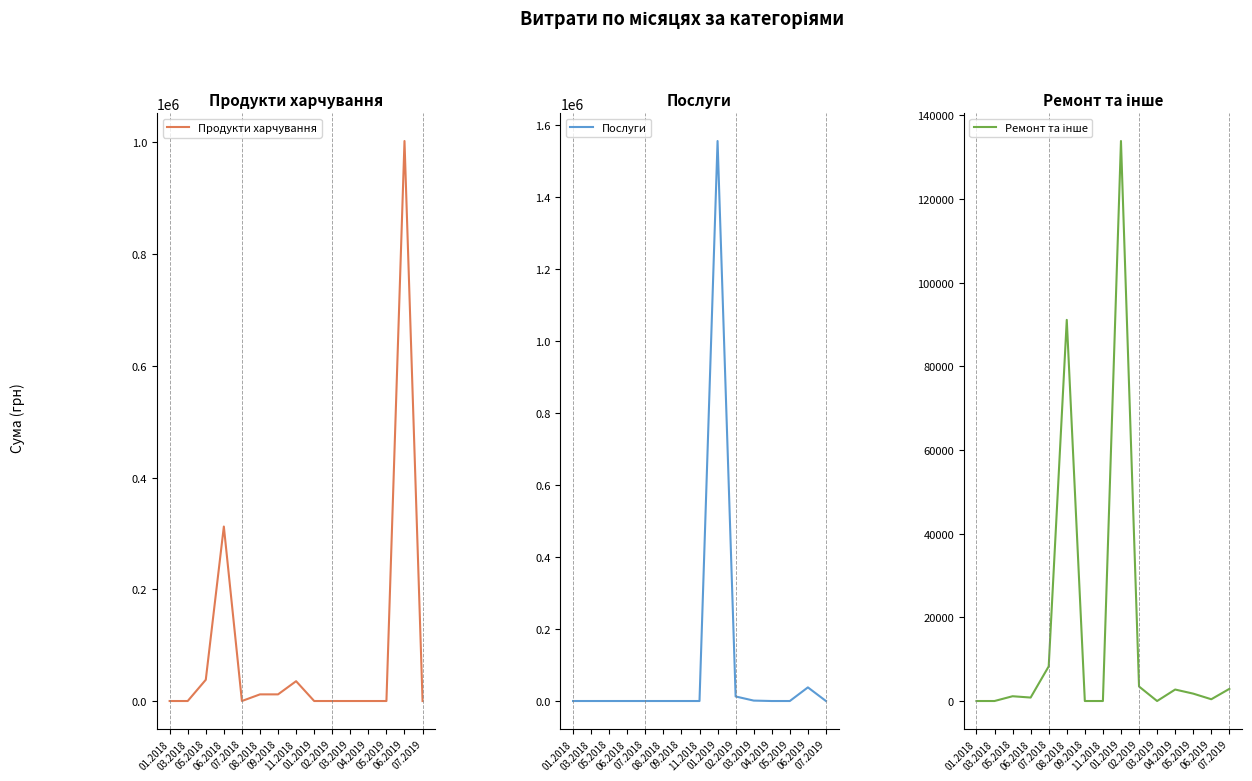

What is the label of the 3rd point from the left?

05.2018